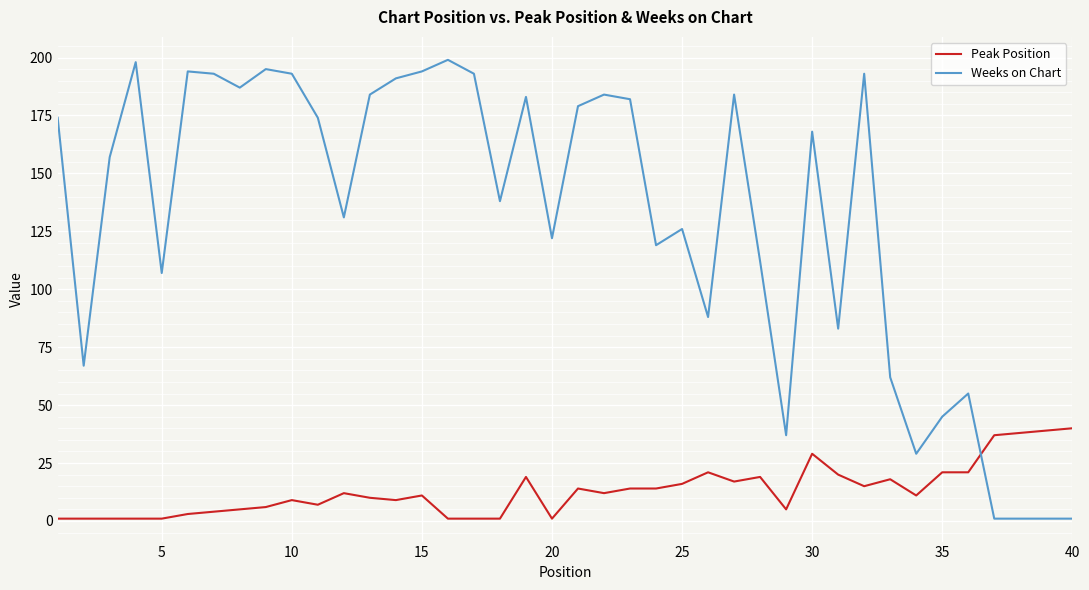

What are all the series names shown in the legend?

Peak Position, Weeks on Chart